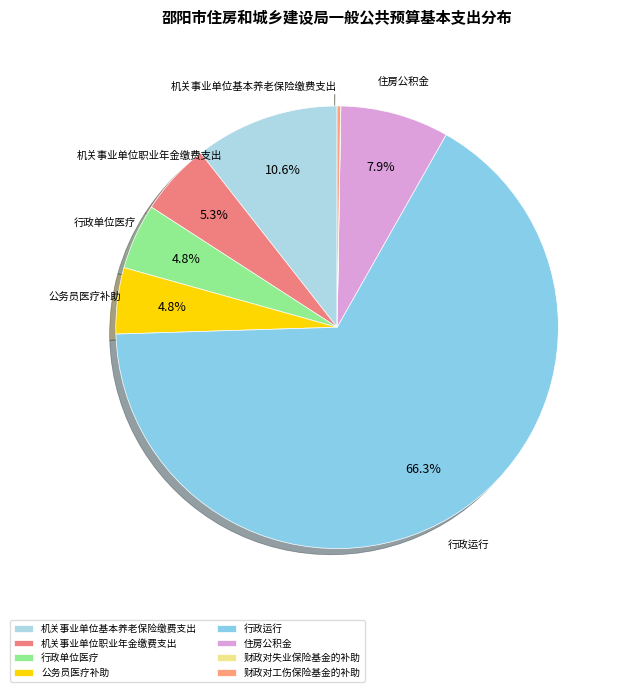

Which slice is the smallest?

财政对失业保险基金的补助